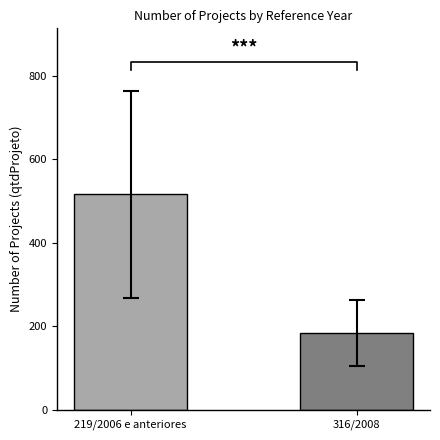

Where is the data nearest to the value 349?

316/2008